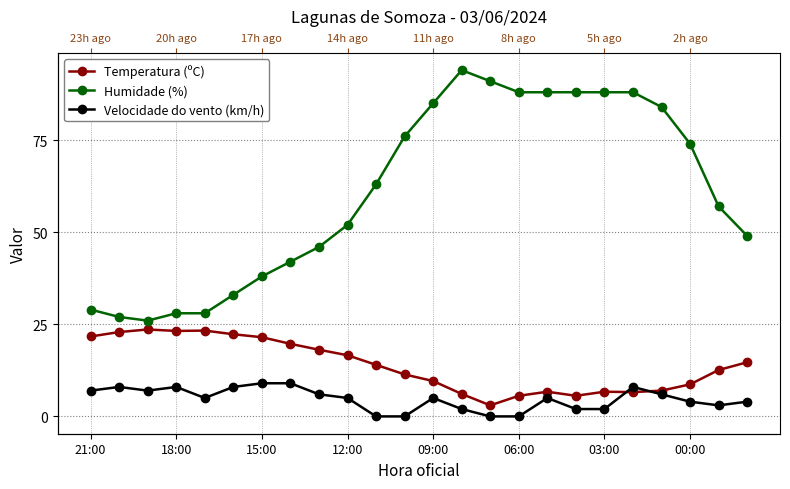

How many data points in Temperatura (ºC) are less than 14?

12